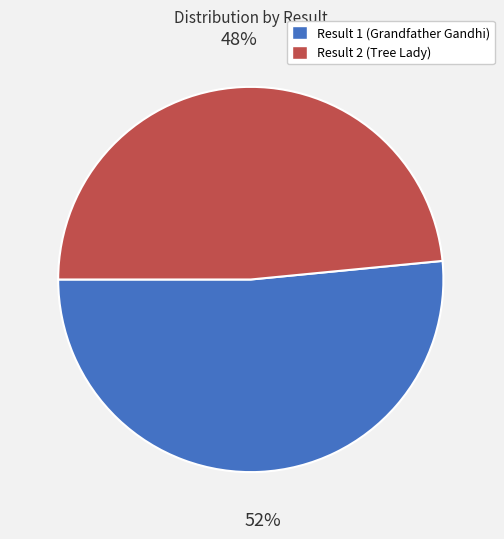

To the nearest percent, what is the average slice percentage?

50%